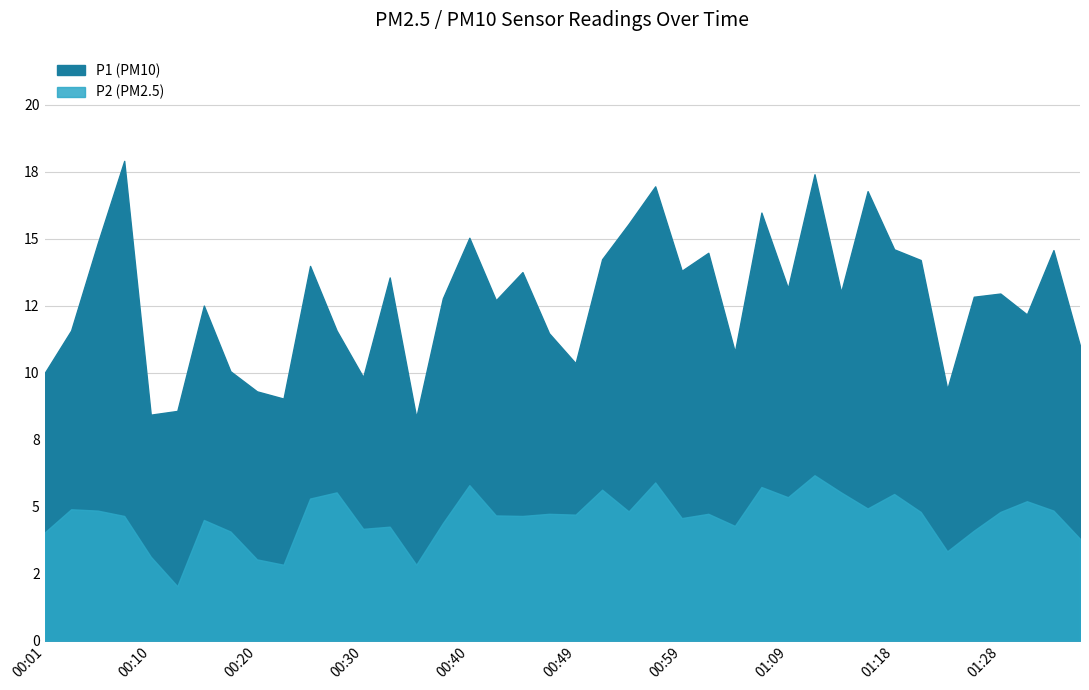

What are all the series names shown in the legend?

P1, P2